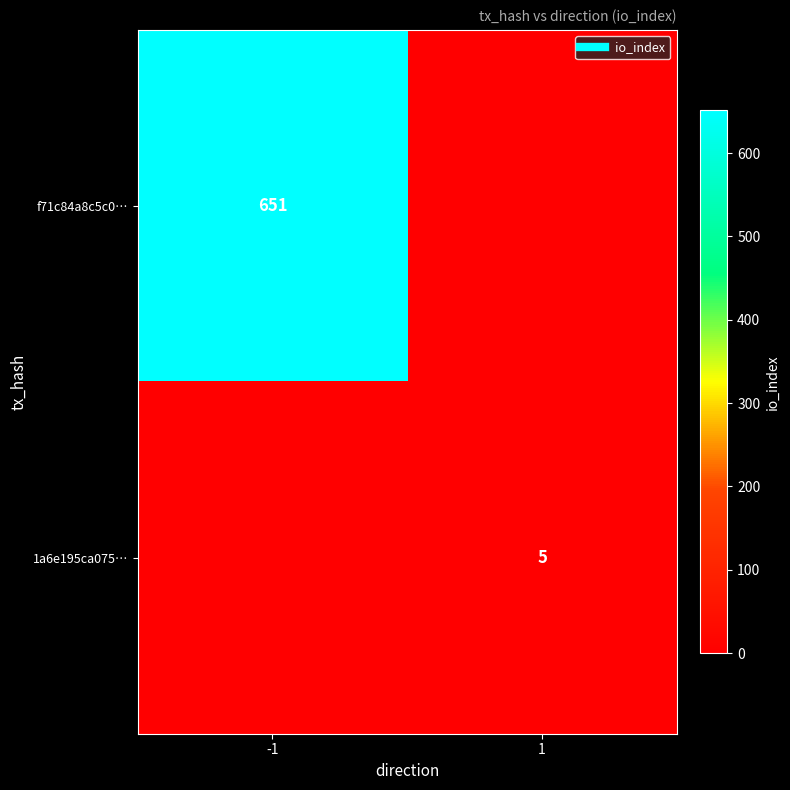

Is the value of f71c84a8c5c0… at -1 greater than the value of 1a6e195ca075… at -1?

Yes